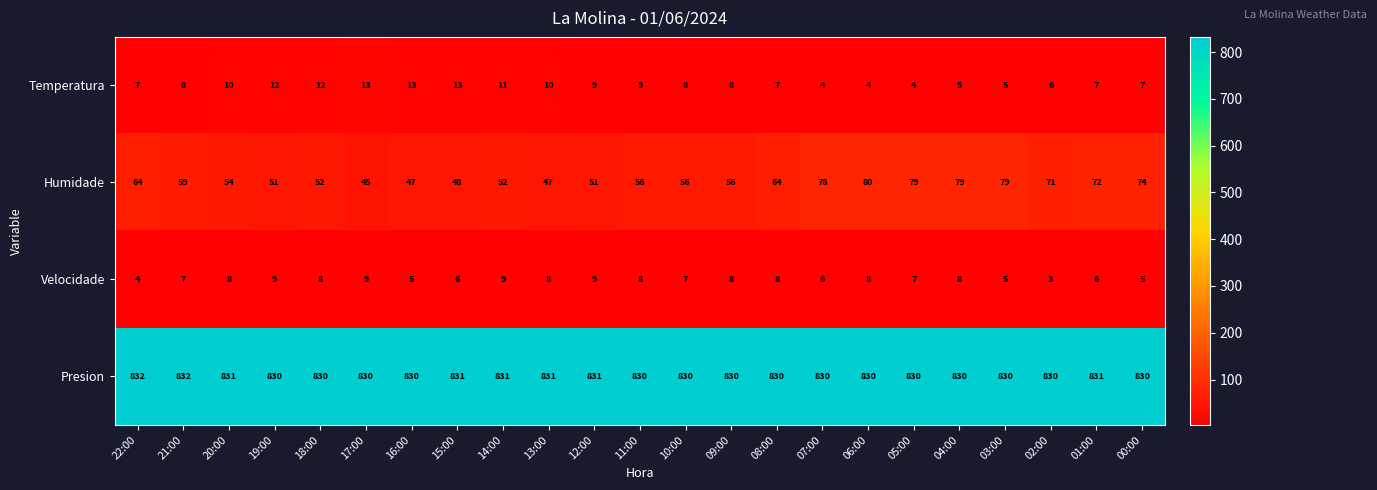

What is the average value of the Velocidade series?

7